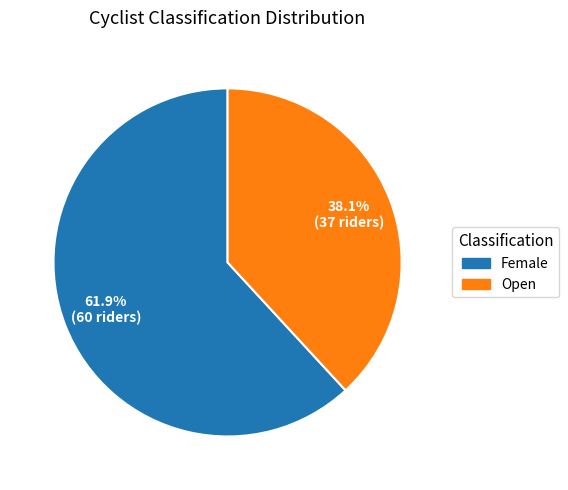

Count the number of slices in the pie.

2